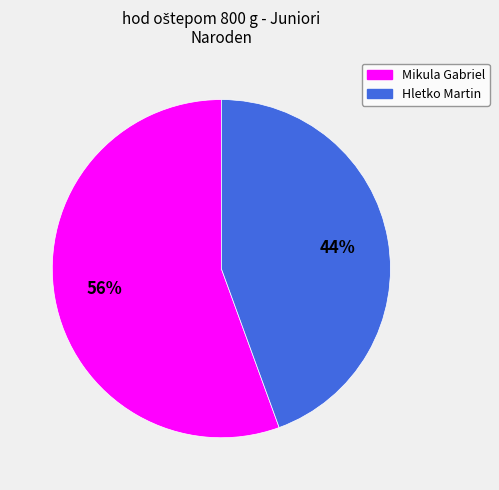

Do Mikula Gabriel and Hletko Martin together represent more than half of the pie?

Yes